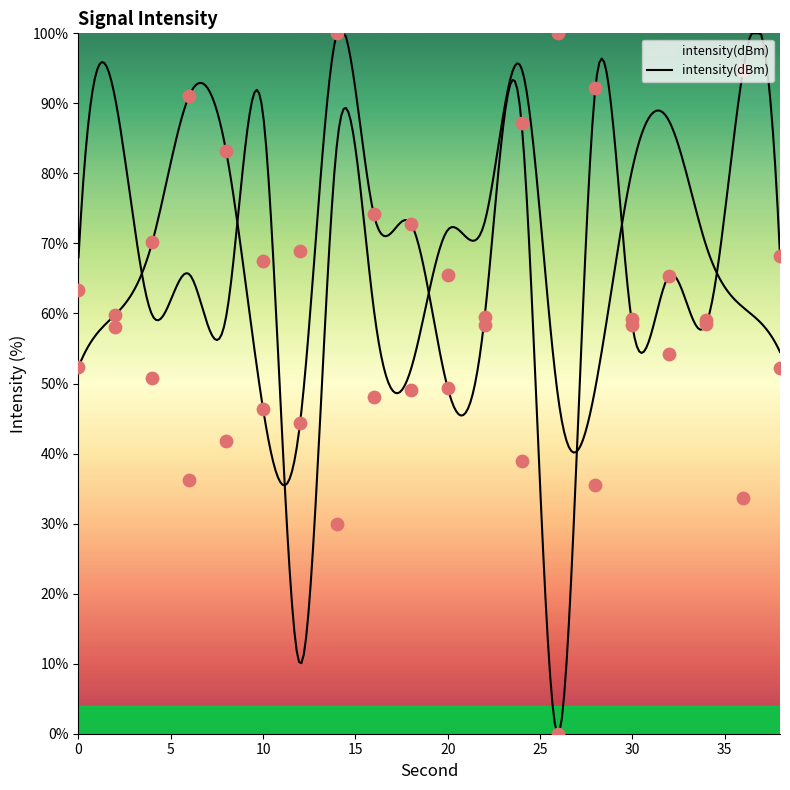

Approximately how many times larger is the value at 20 compared to 38?

1.3